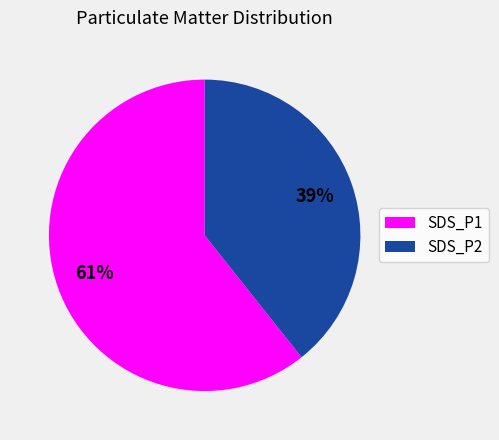

Is there any slice that represents more than half of the pie?

Yes